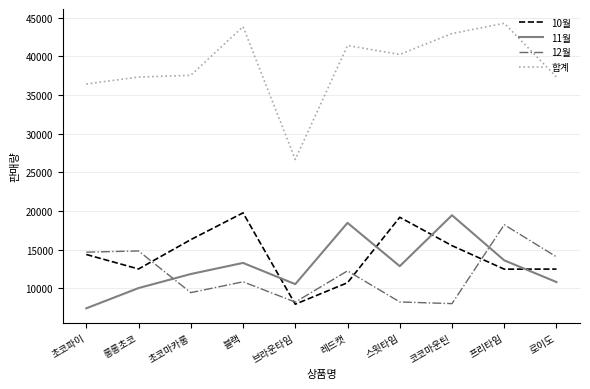

True or false: 12월 and 합계 intersect in this chart.

False